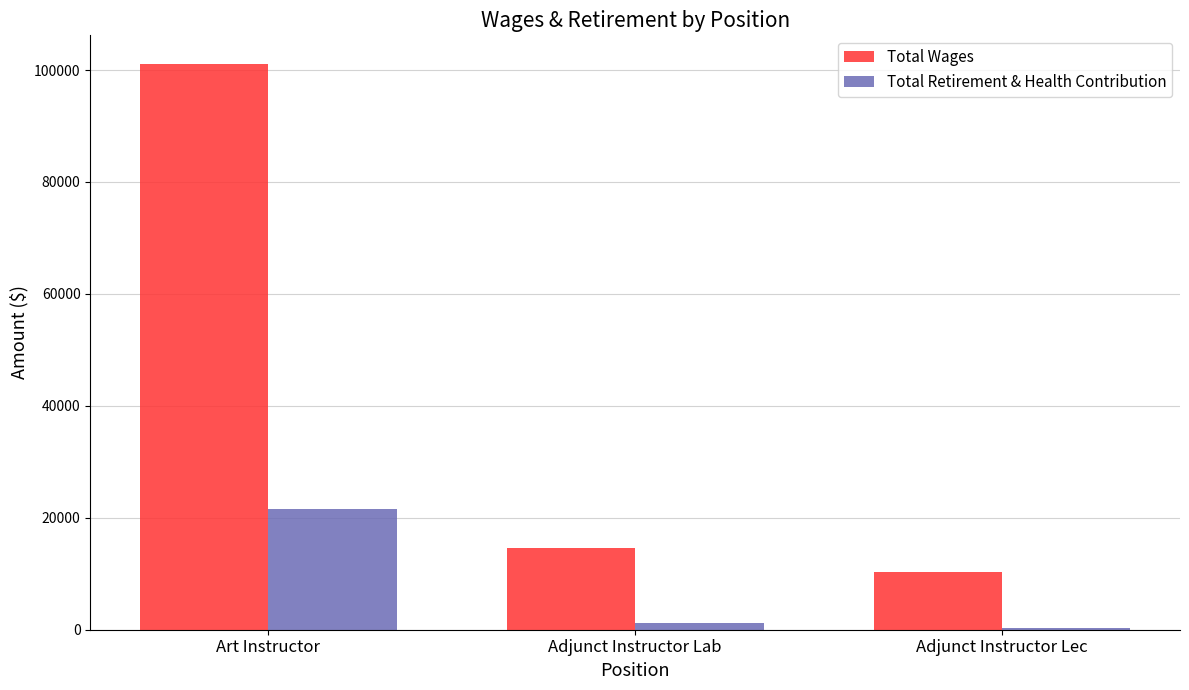

Reading left to right, what are all the values shown in this chart?

Total Wages: 101146	14616	10302
Total Retirement & Health Contribution: 21605	1206	330